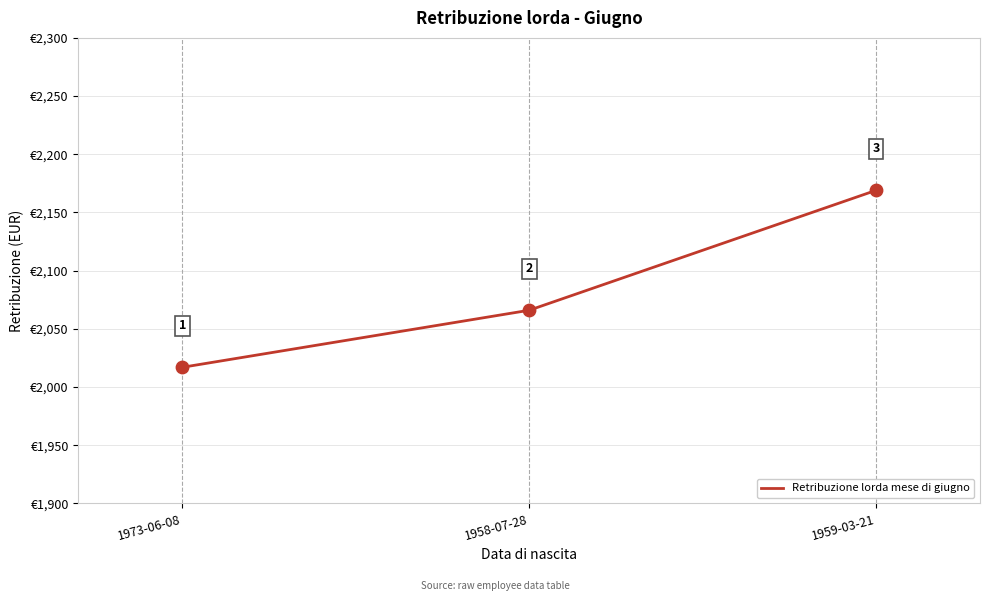

Between 1959-03-21 and 1958-07-28, which is larger?

1959-03-21